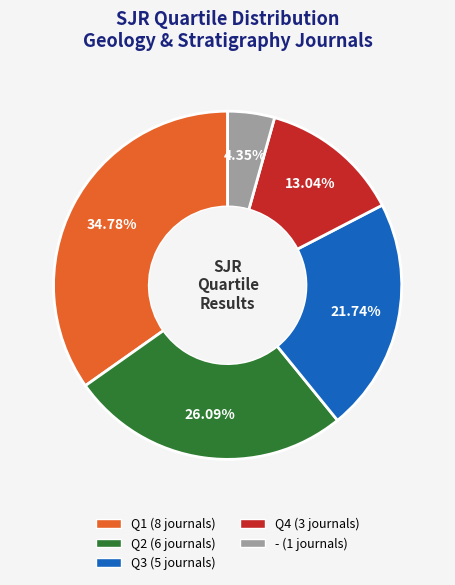

Approximately how many times larger is the value at - compared to Q4?

0.3